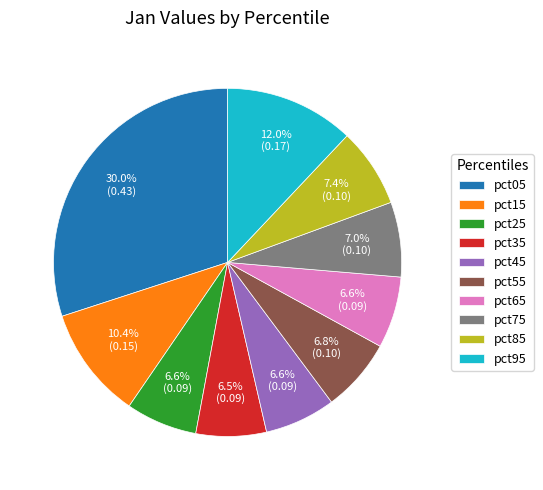

What percentage is the pct25 slice, to the nearest percent?

7%